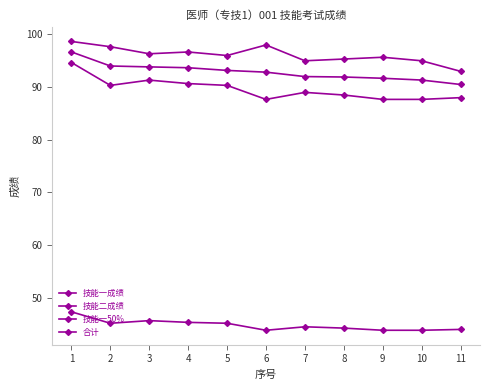

Which series has the largest total across all categories?

技能二成绩